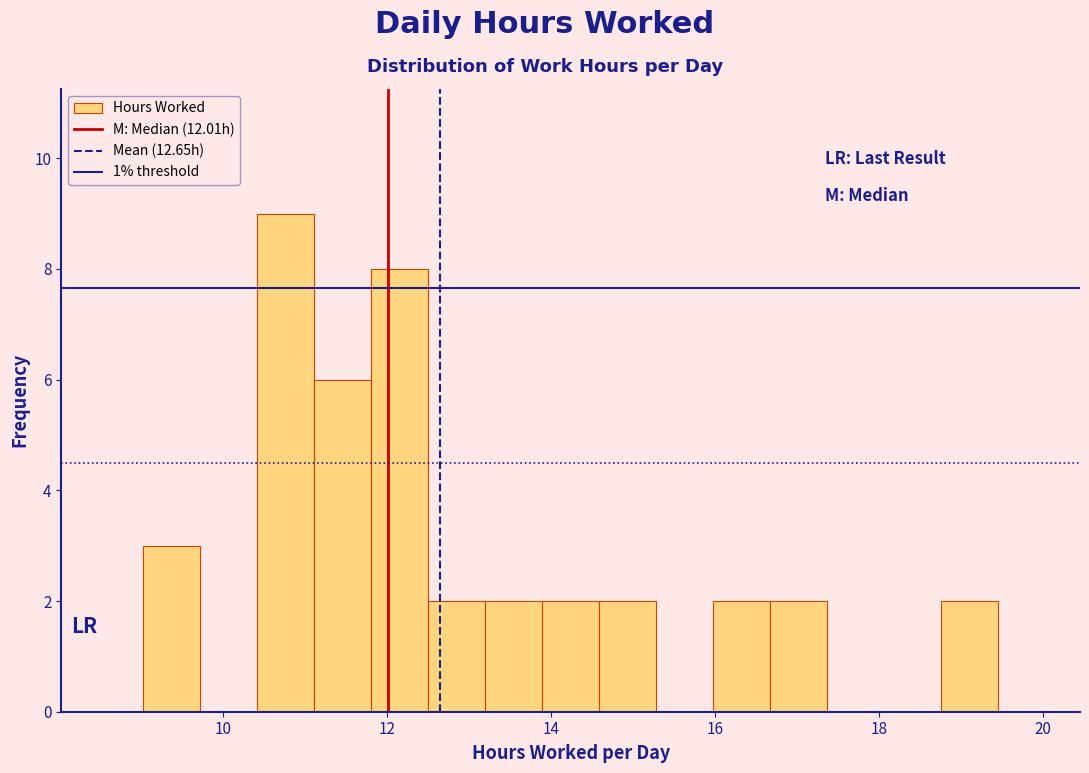

Read against the x-axis, roughly where is the centre of the tallest bar?

10.8